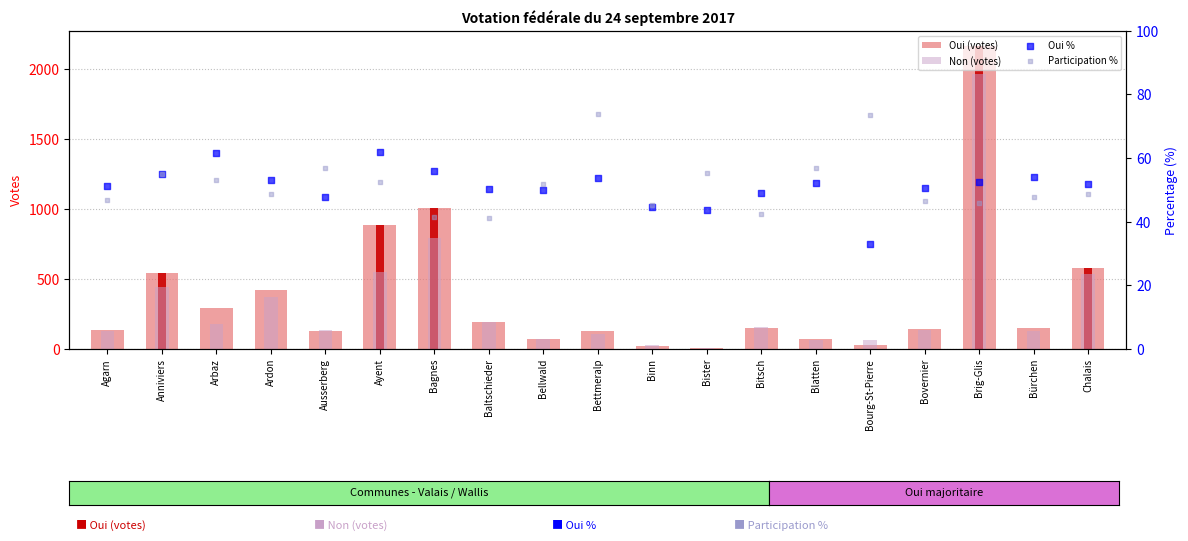

Which series reaches the maximum Y coordinate?

Oui (votes)